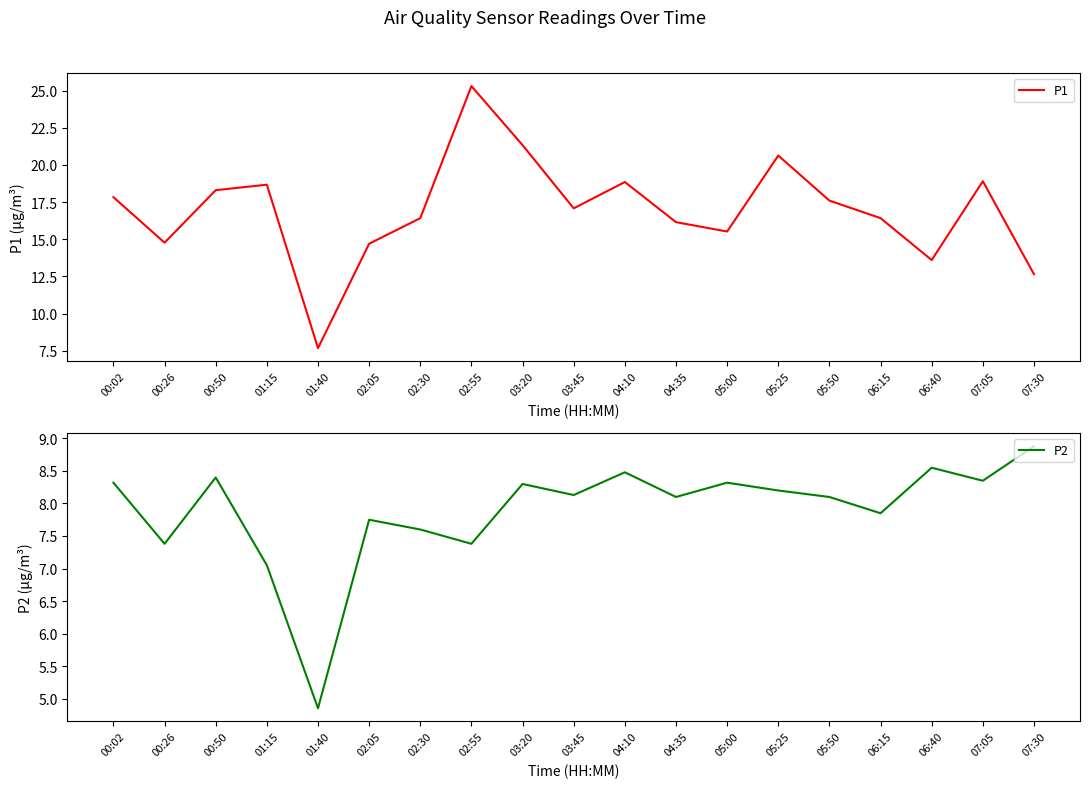

Rank the series by their maximum value, from lowest to highest.

P2, P1